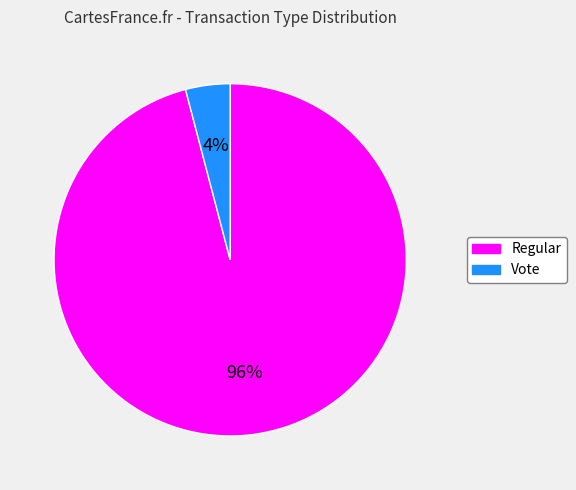

How many slices are in this pie chart?

2